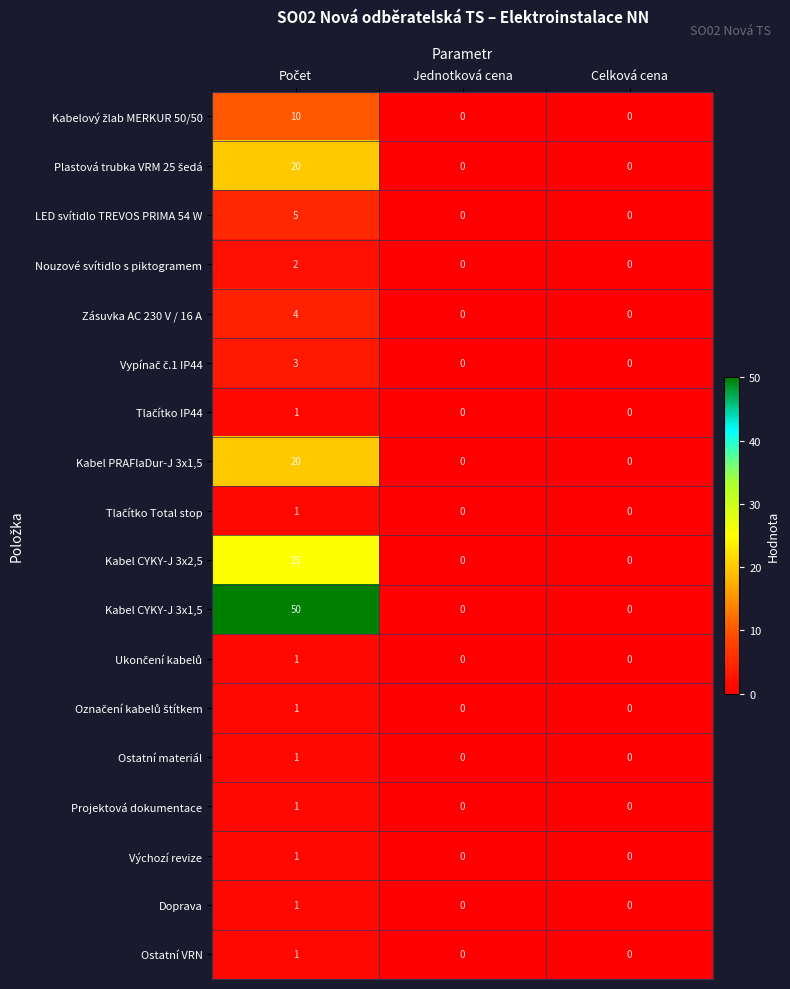

How many distinct data groups are displayed?

18